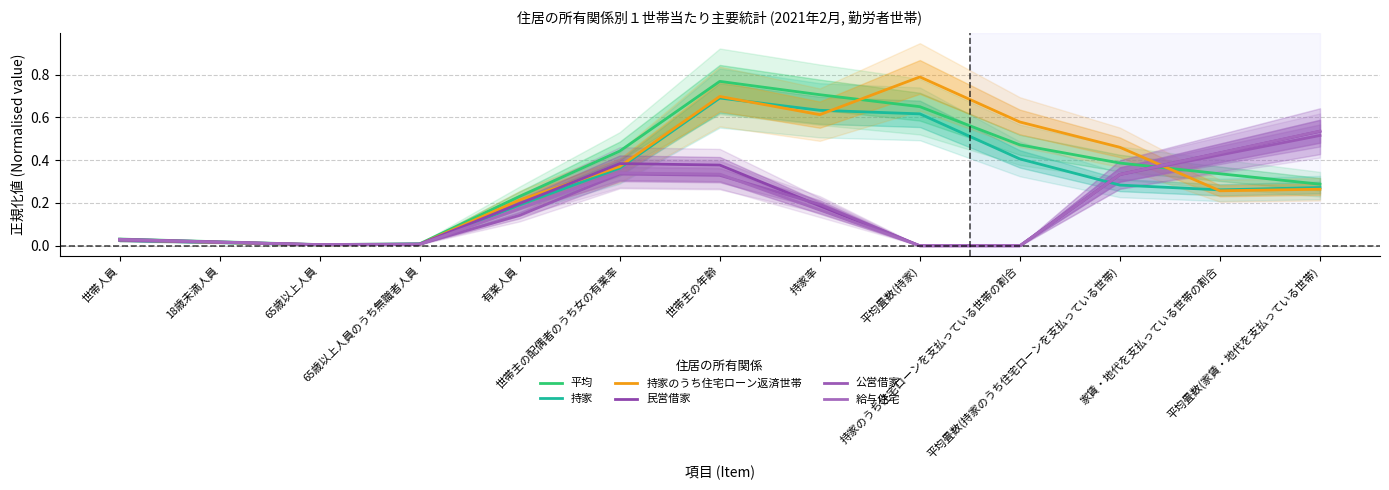

What position from the right is 世帯主の配偶者のうち女の有業率?

8